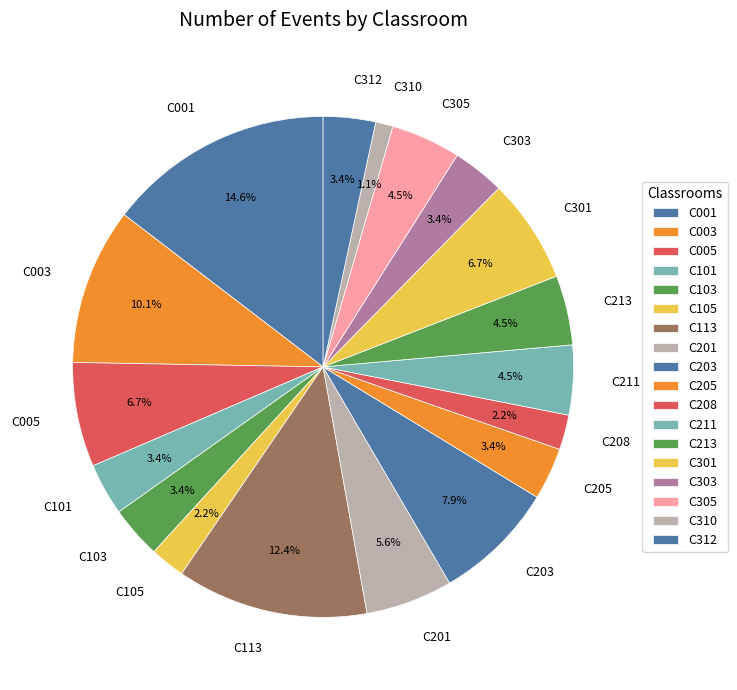

What is the smallest slice in the pie chart?

C310